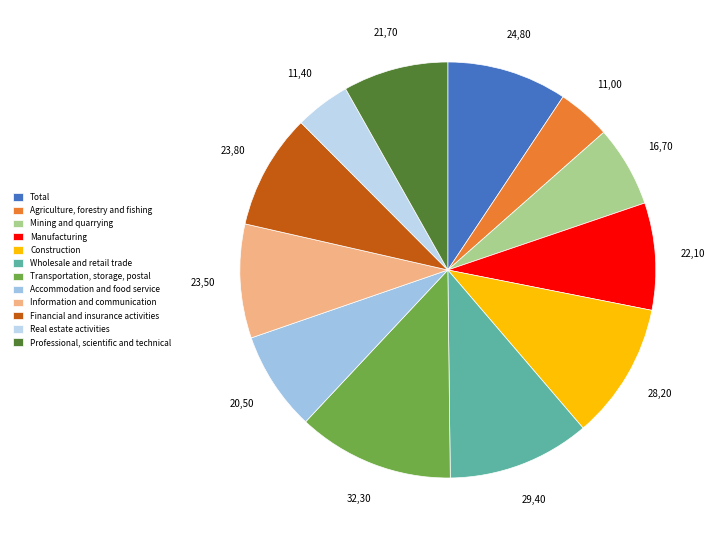

True or false: Real estate activities accounts for 17% of the total.

False